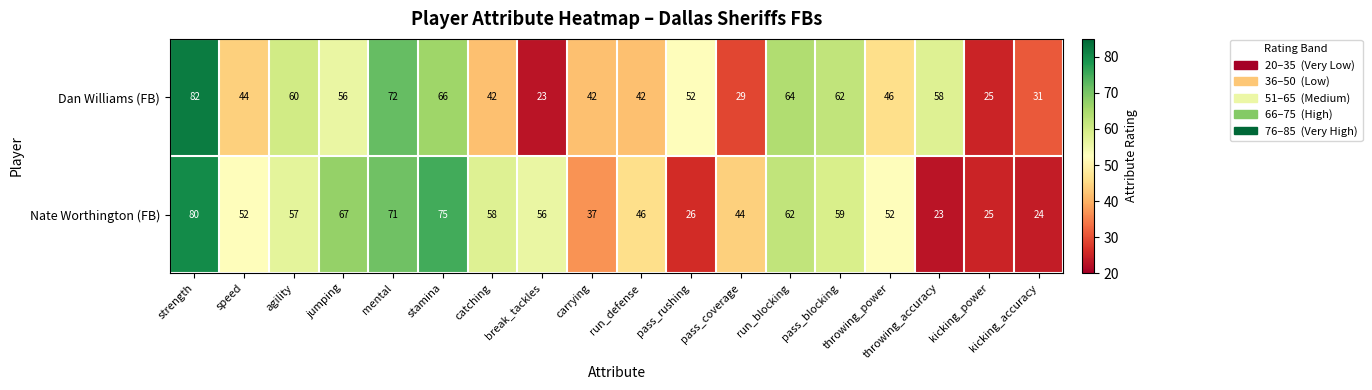

Which series has the largest total across all categories?

Nate Worthington (FB)